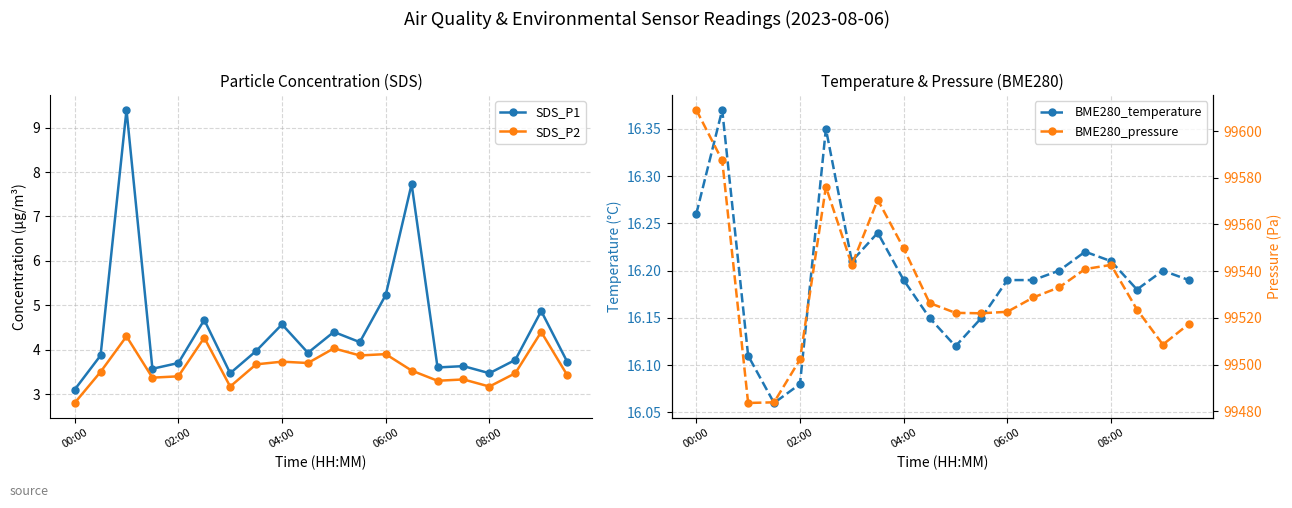

True or false: BME280_temperature and SDS_P1 cross at least once.

False